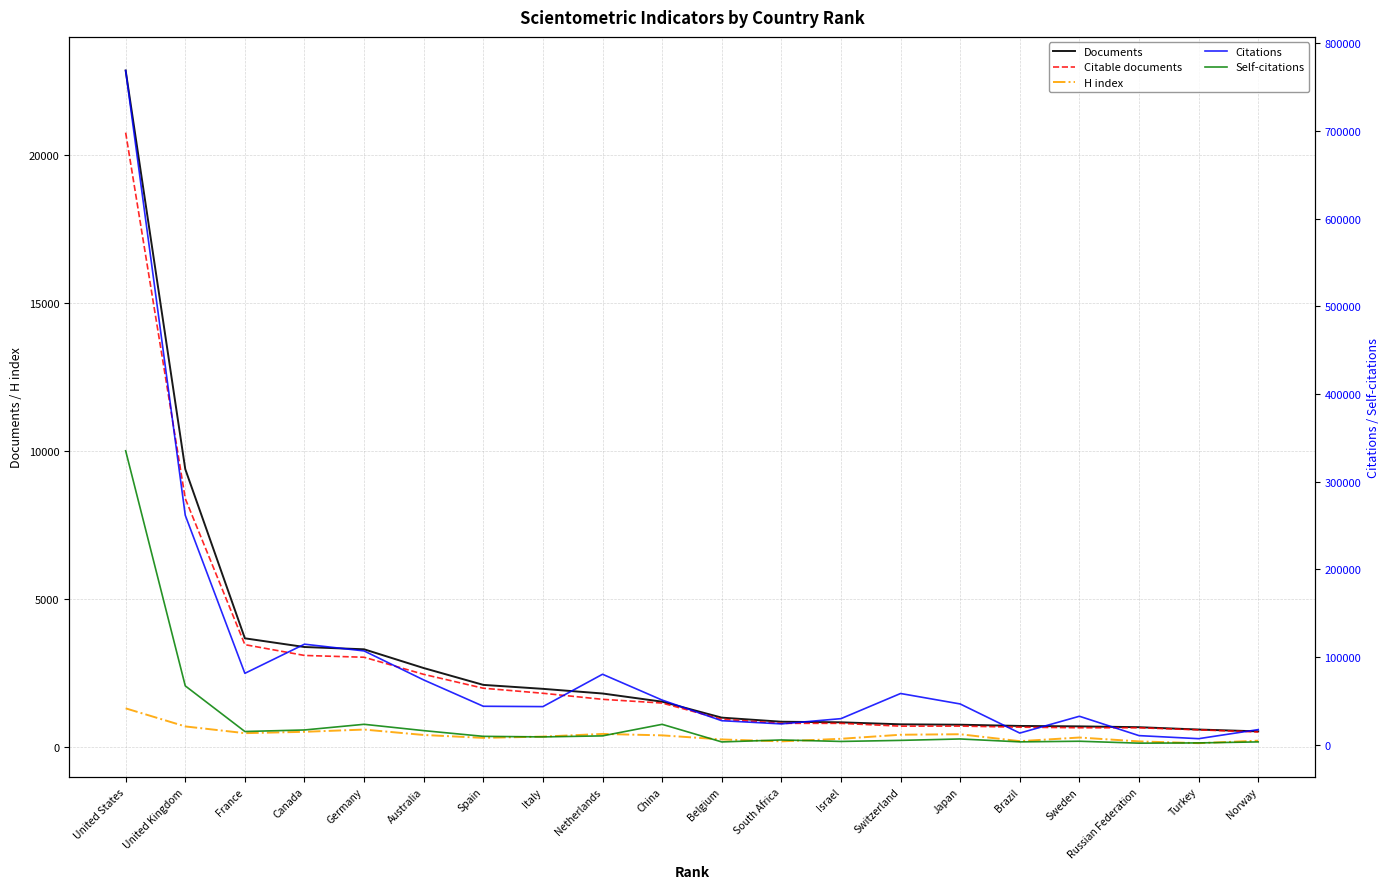

True or false: Citations has a value of 43733 at Spain.

True